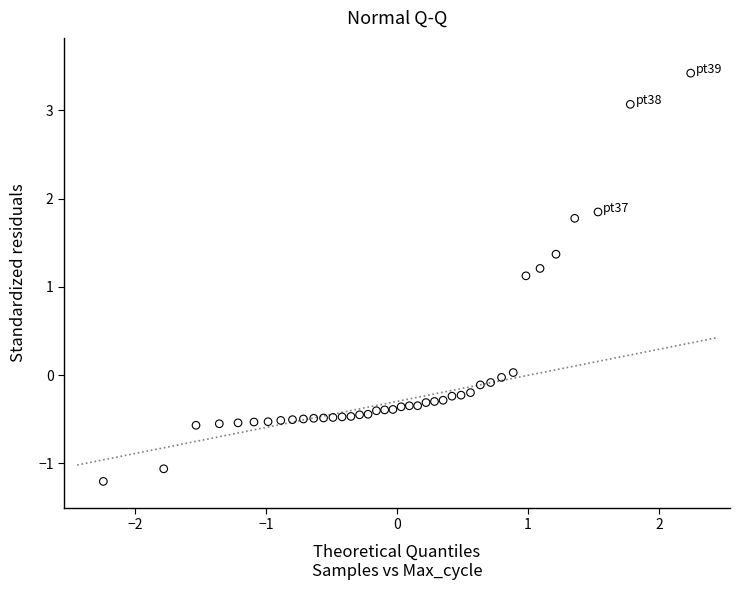

What is the range of Y values (max minus min)?

4.6